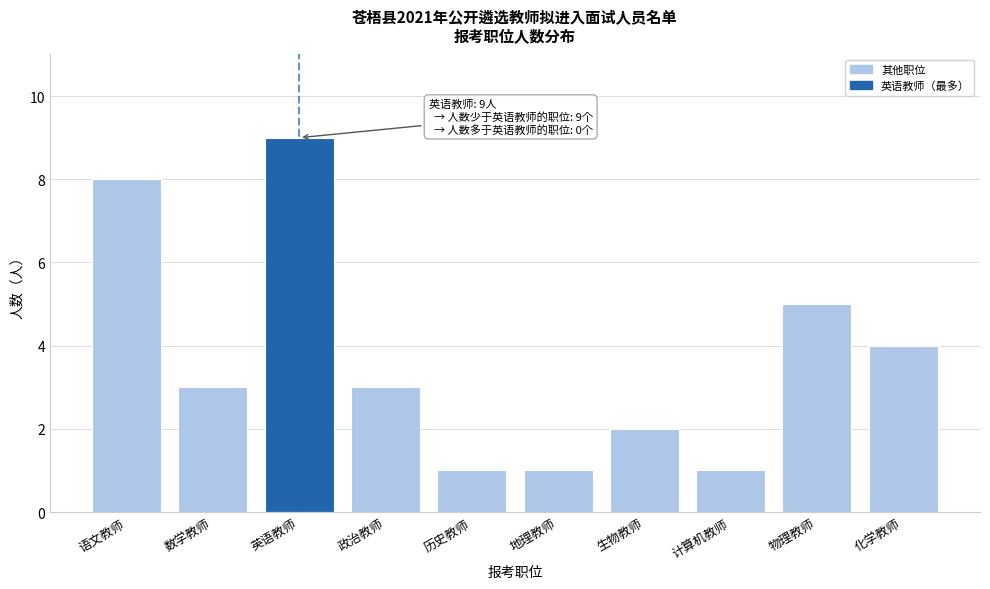

Reading right to left, transcribe all the data shown in this chart.

化学教师=4	物理教师=5	计算机教师=1	生物教师=2	地理教师=1	历史教师=1	政治教师=3	英语教师=9	数学教师=3	语文教师=8